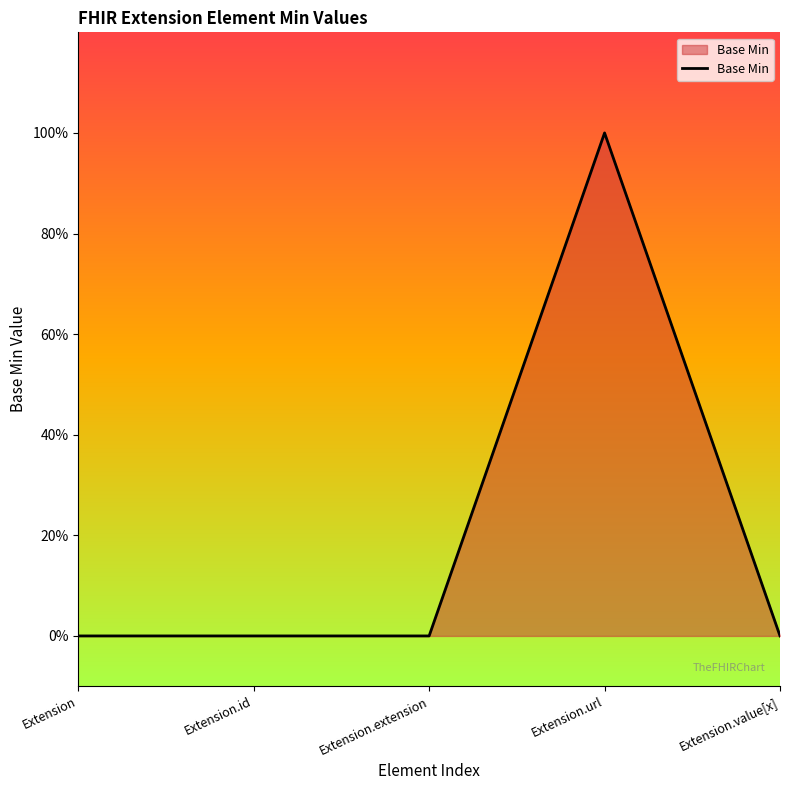

Does the chart have visible grid lines?

No